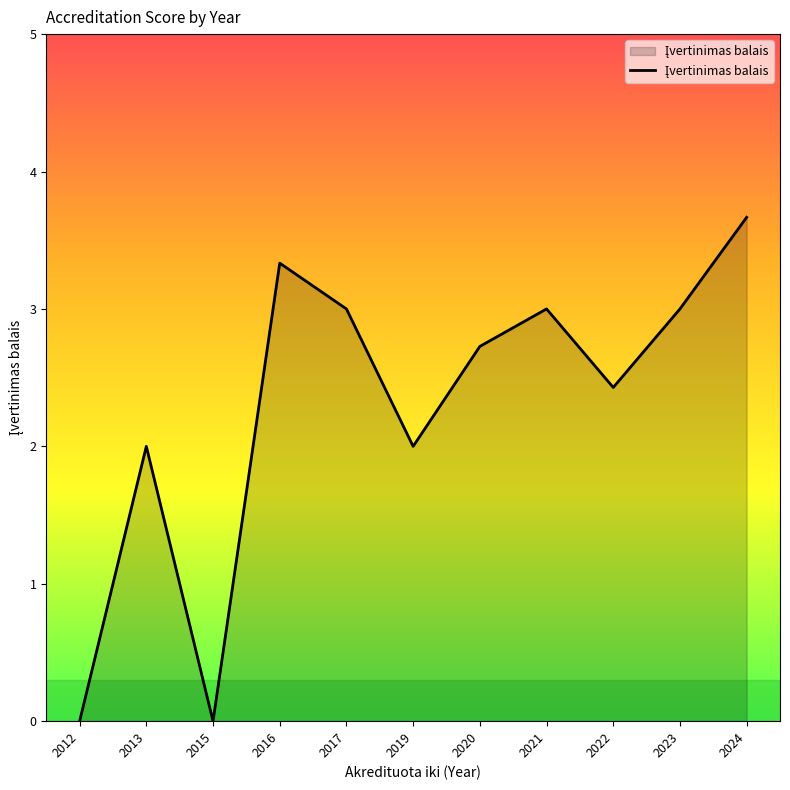

True or false: the data has more than 1 interior local peaks.

True